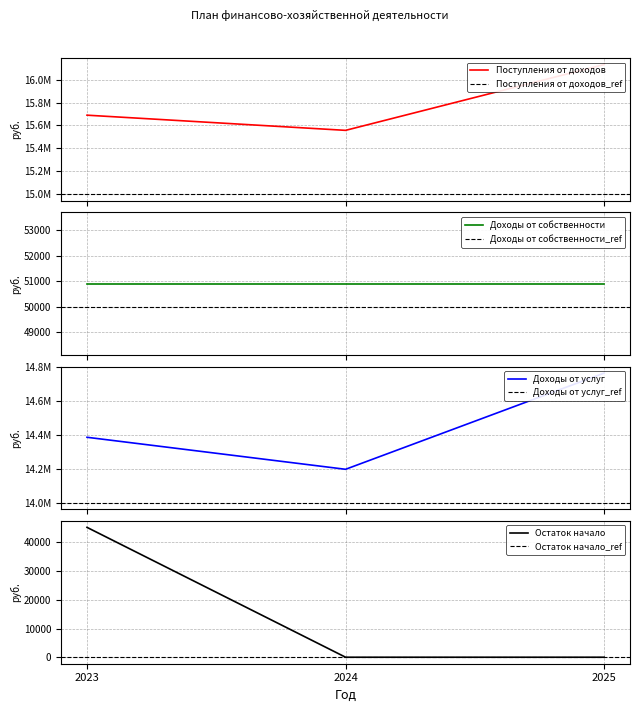

How many data points in Доходы от услуг are above 14386500?

1